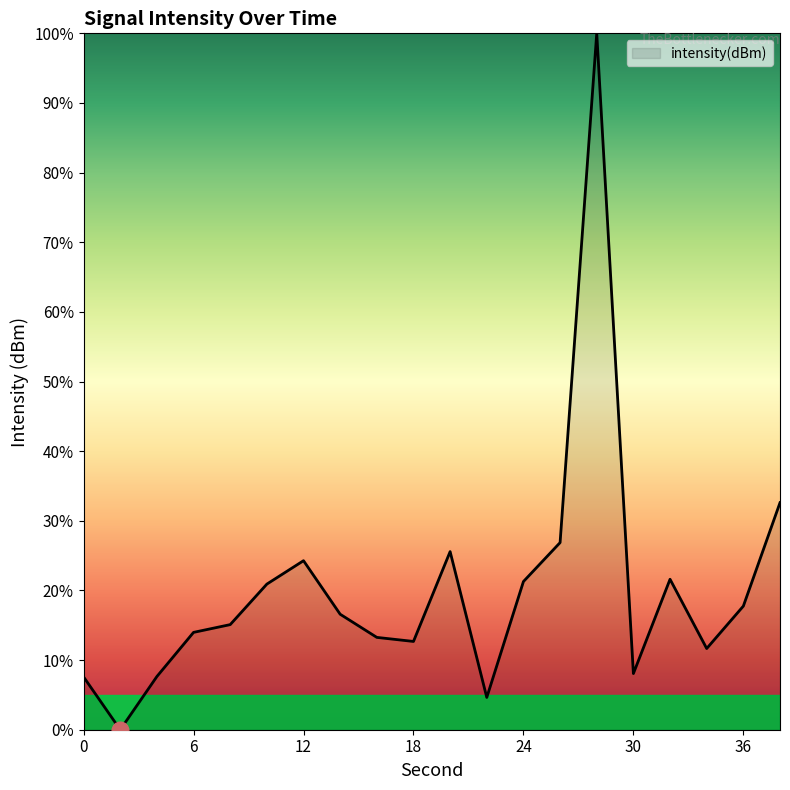

What is the difference between the maximum and minimum values?

100.0